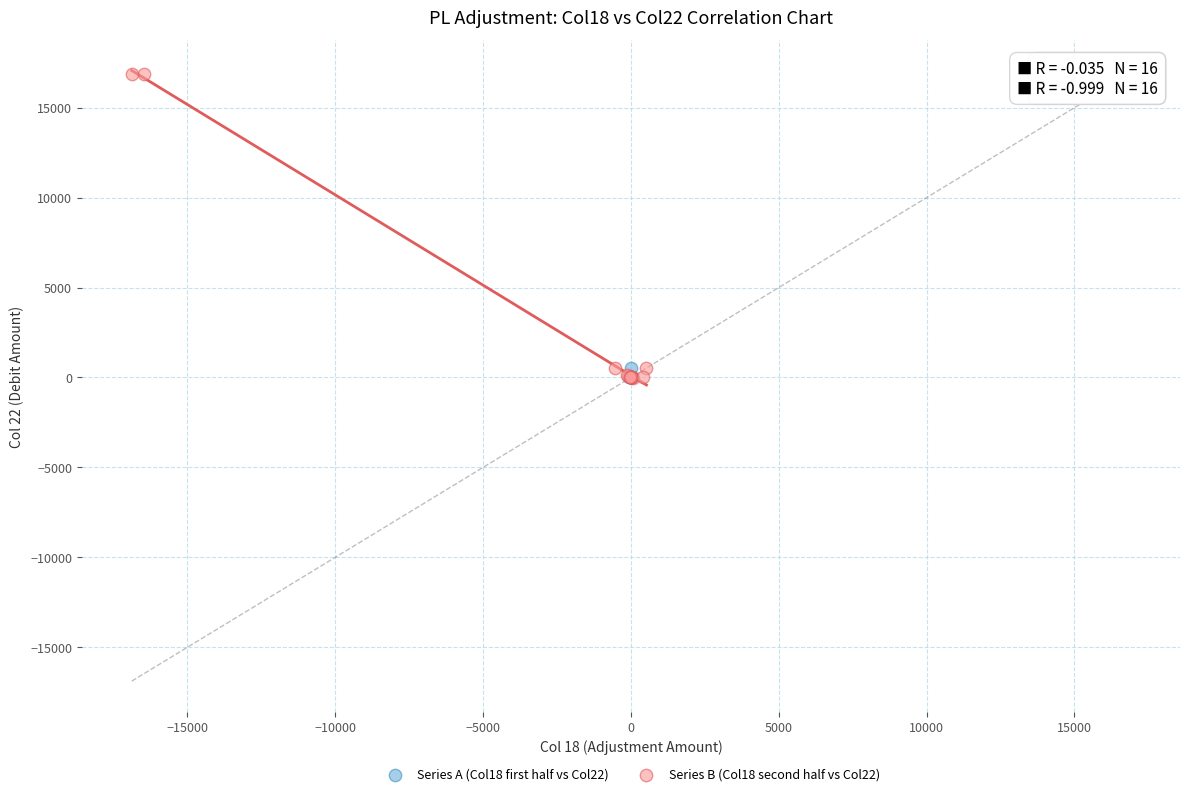

Which series reaches the maximum Y coordinate?

Series B (Col18 second half vs Col22)